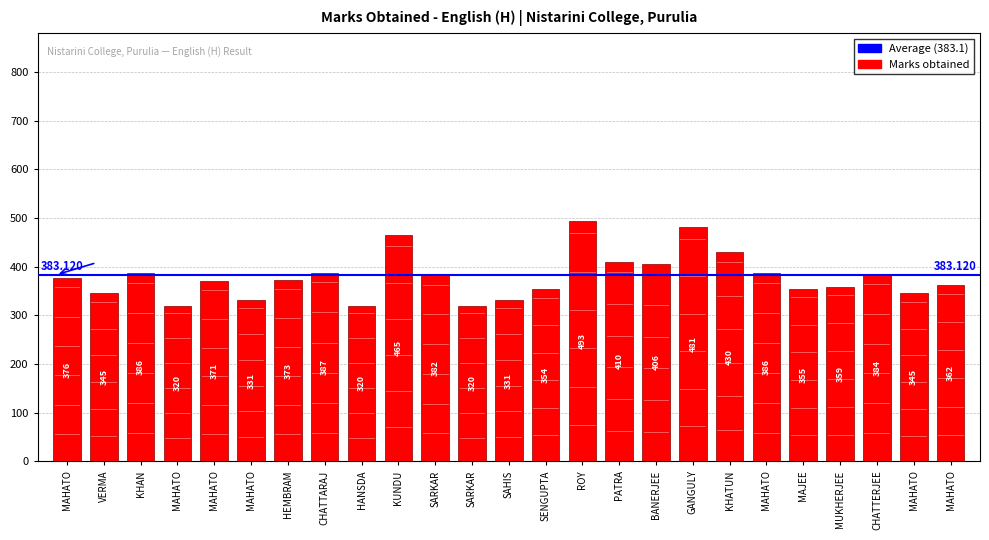

What is the value of the 19th bar from the left?

430